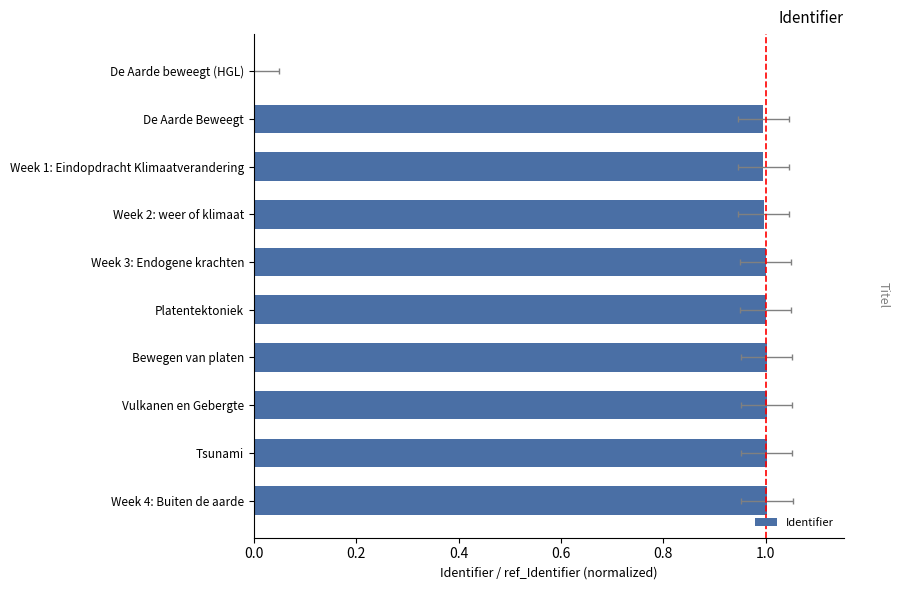

The value at Week 3: Endogene krachten is 1.0. True or false?

True